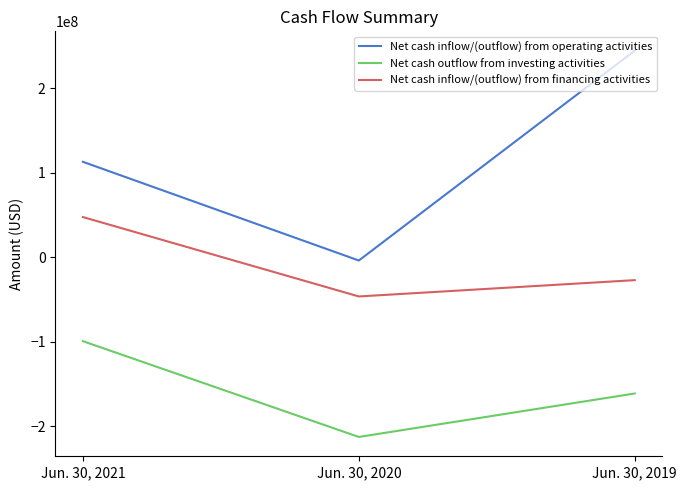

How many values in the Net cash inflow/(outflow) from financing activities series exceed -27076000?

1